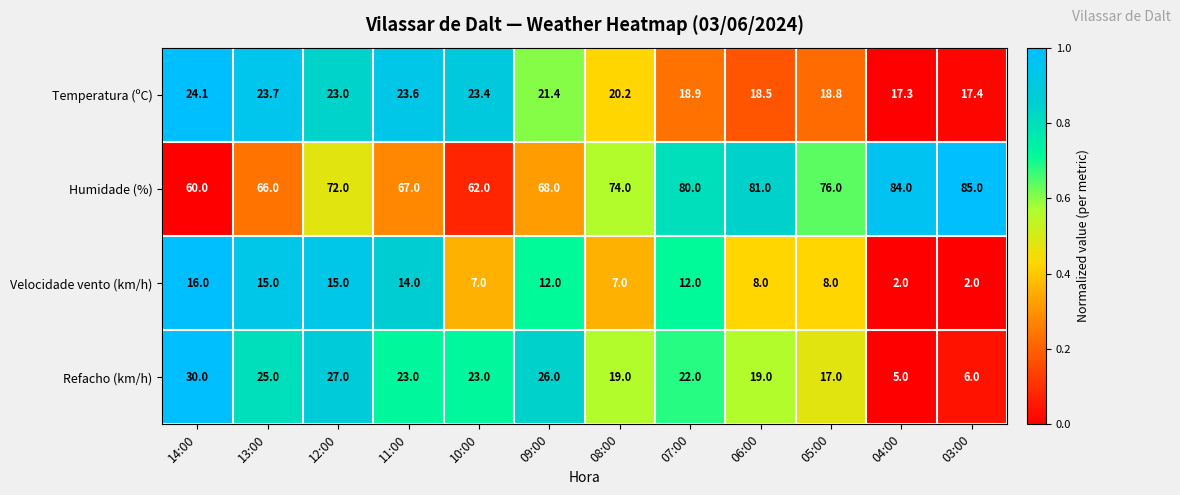

What value does the Refacho (km/h) series have at 08:00?

19.0